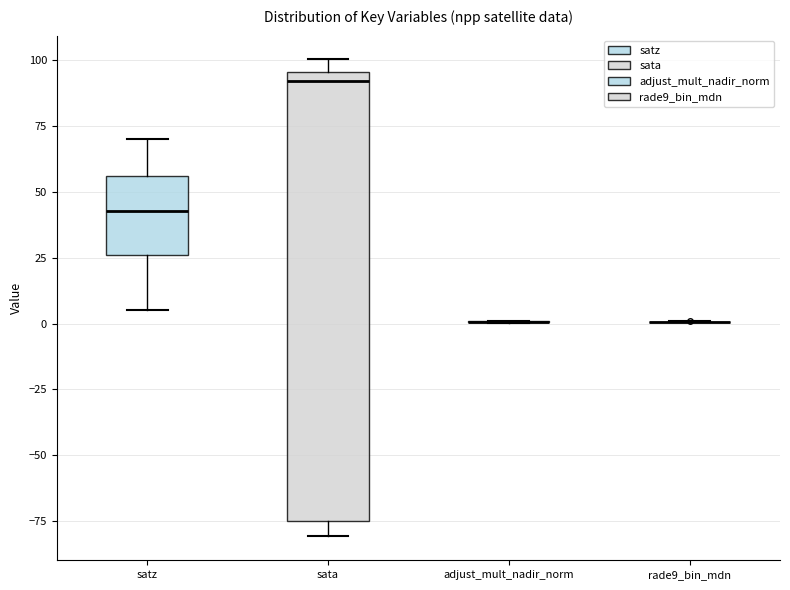

Reading left to right, read every box against the y-axis: the position of its median line, the range the box covers, and the ends of its whiskers. The values are not printed on the chart, so give them approximately, as read against the axis.

satz: median 45, box 25 to 55, whiskers 5 to 70
sata: median 90, box -75 to 95, whiskers -80 to 100
adjust_mult_nadir_norm: box collapsed to a line at 0, whiskers 0 to 0
rade9_bin_mdn: box collapsed to a line at 0, whiskers 0 to 0